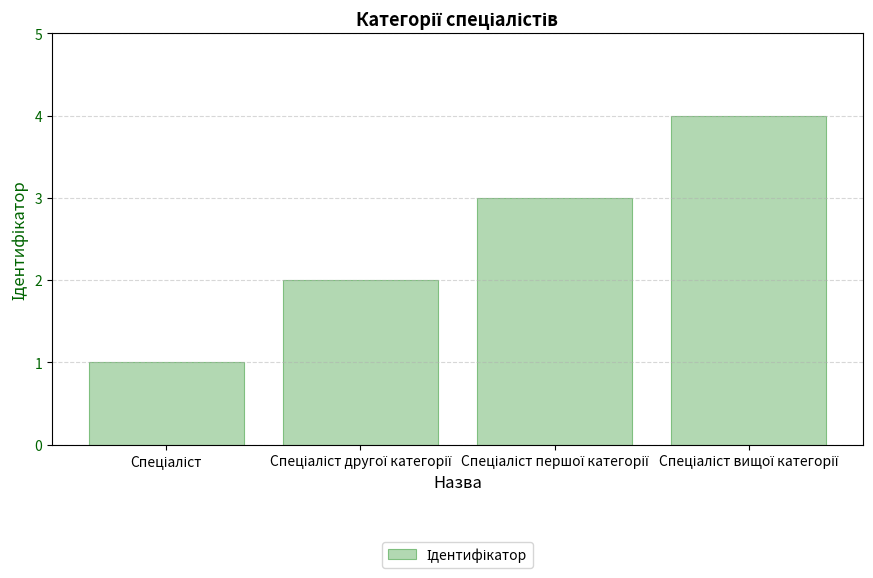

What is the difference between the maximum and minimum values?

3